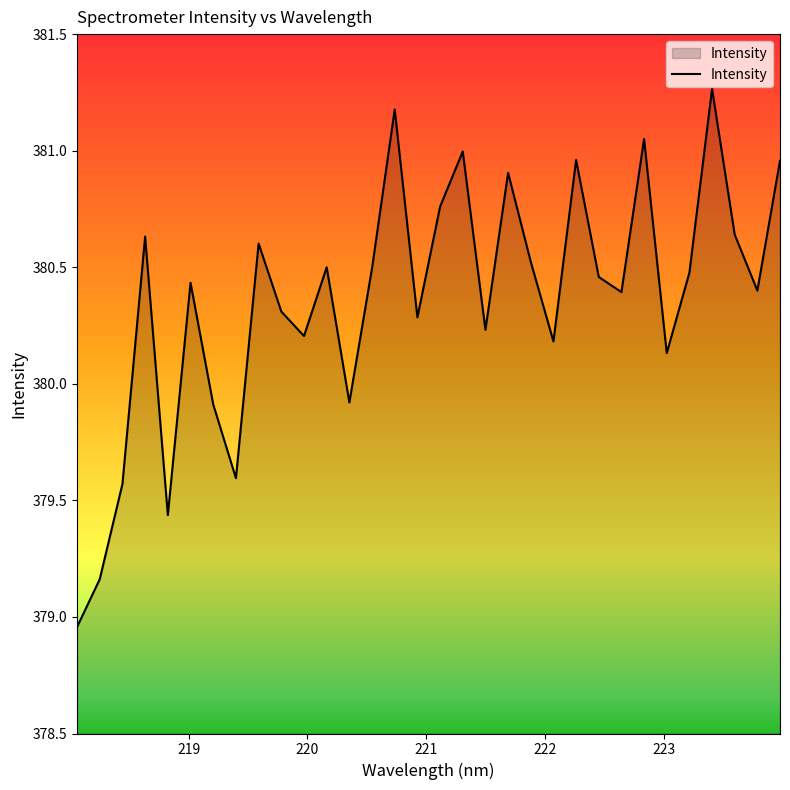

What is the difference between the maximum and minimum values?

2.3